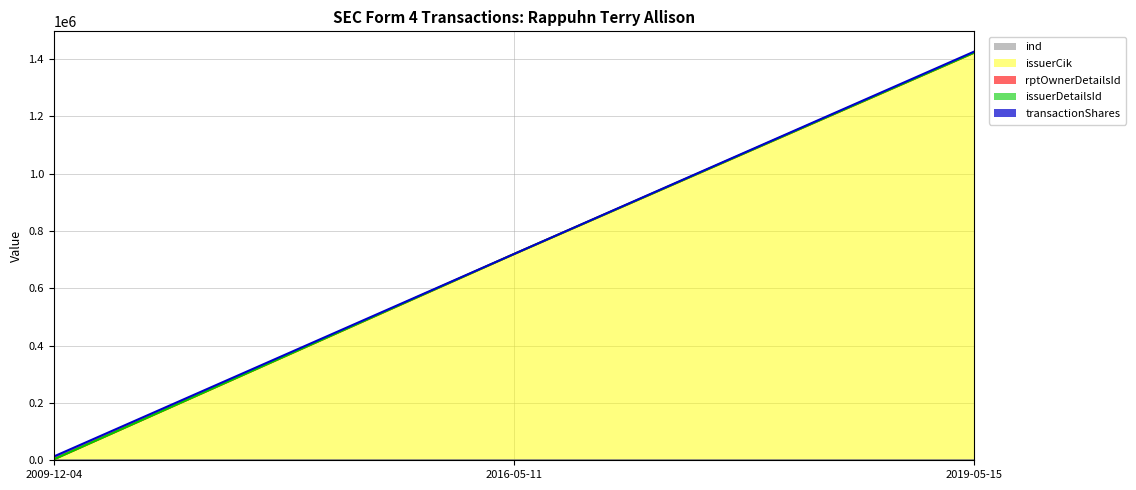

Between 2016-05-11 and 2019-05-15, which is larger?

2016-05-11